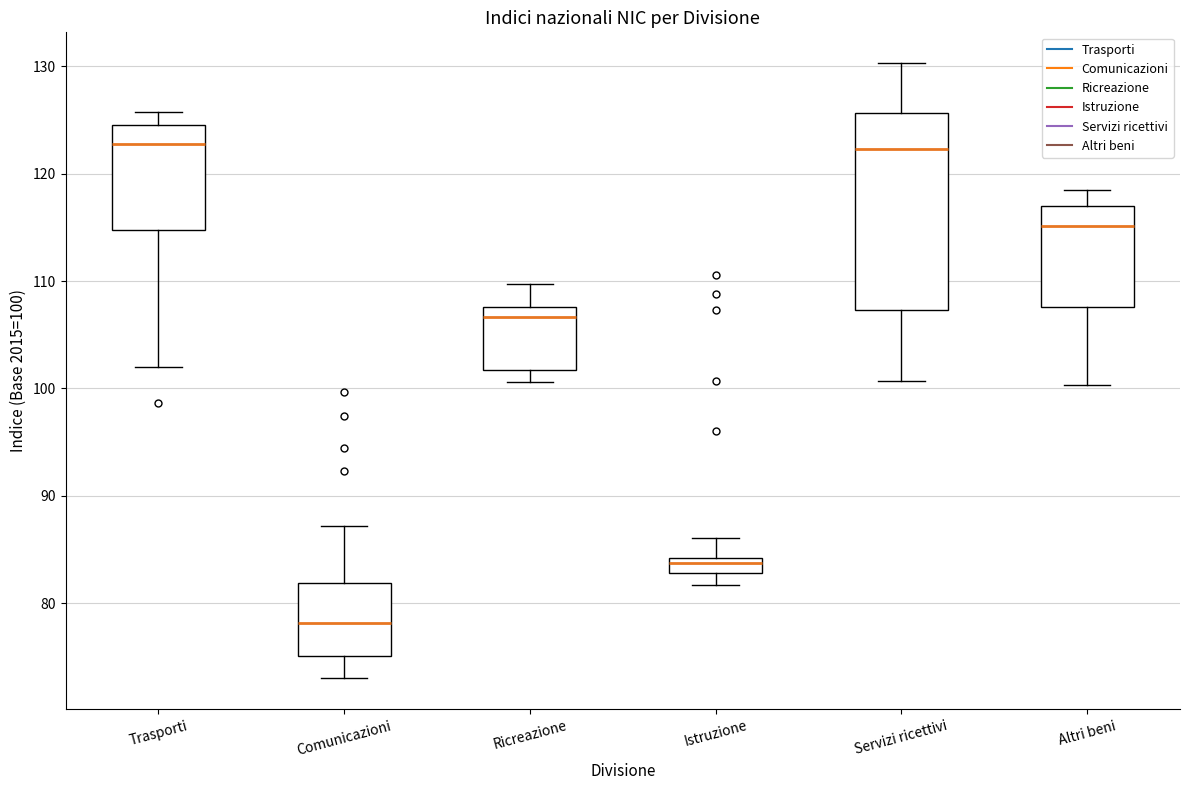

Comparing the boxes themselves (not the whiskers), which one is the tallest?

Servizi ricettivi